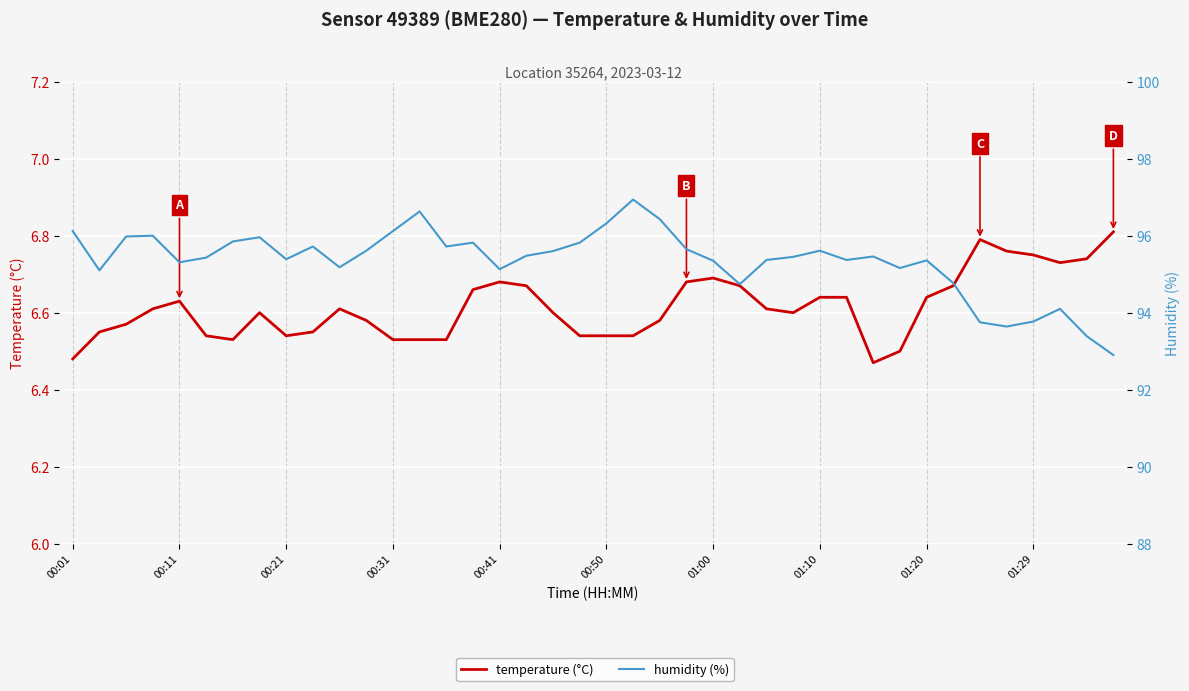

What is the difference between the humidity (%) values at 15 and 23?

0.2